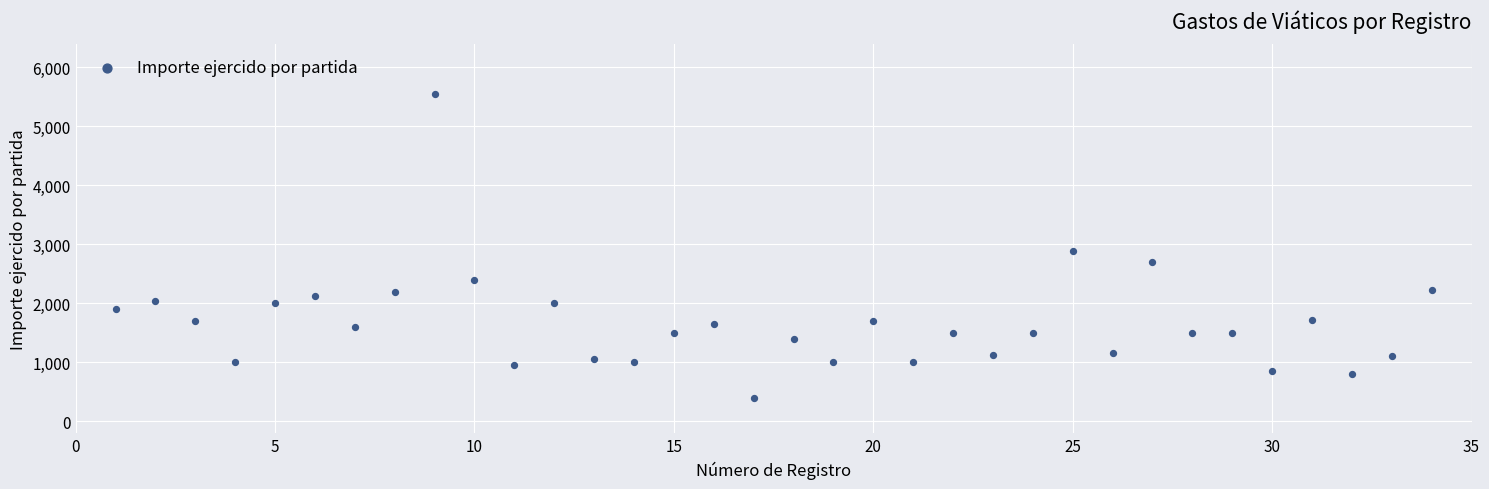

What is the range of Y values (max minus min)?

5150.0